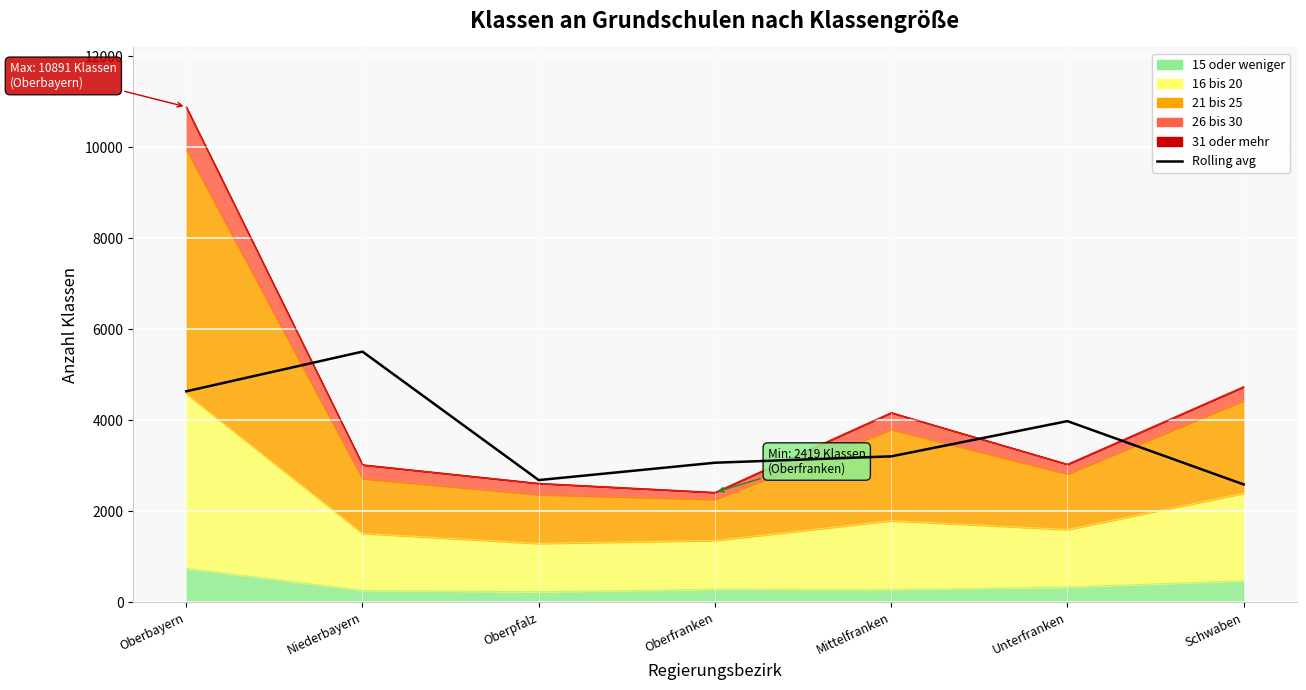

What is the difference between the maximum and minimum values?

2919.0